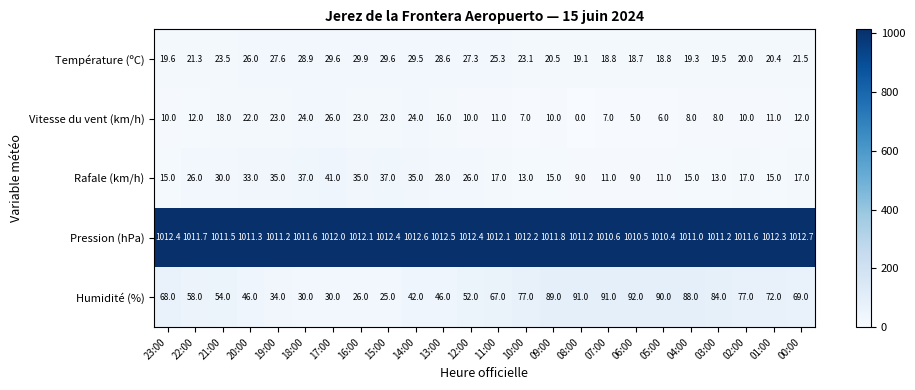

At how many categories does at least one series exceed 512?

24